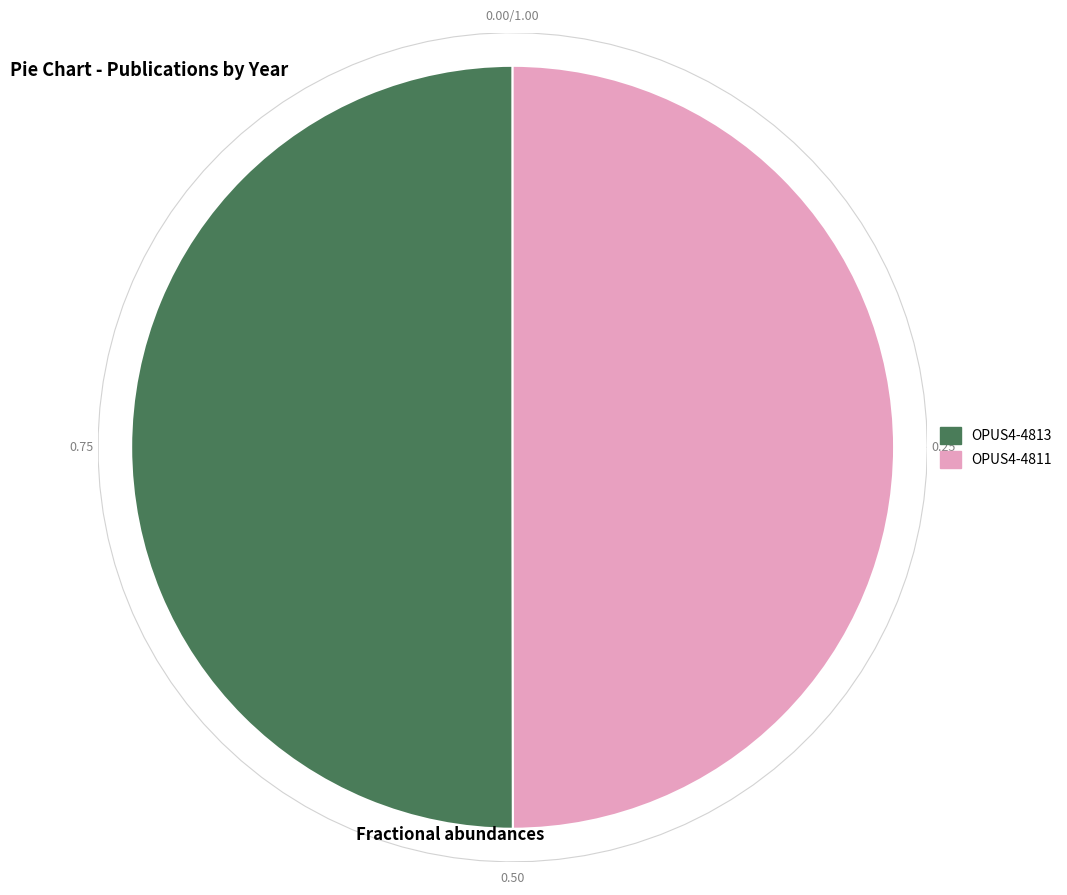

To the nearest percent, what portion does OPUS4-4811 represent?

50%